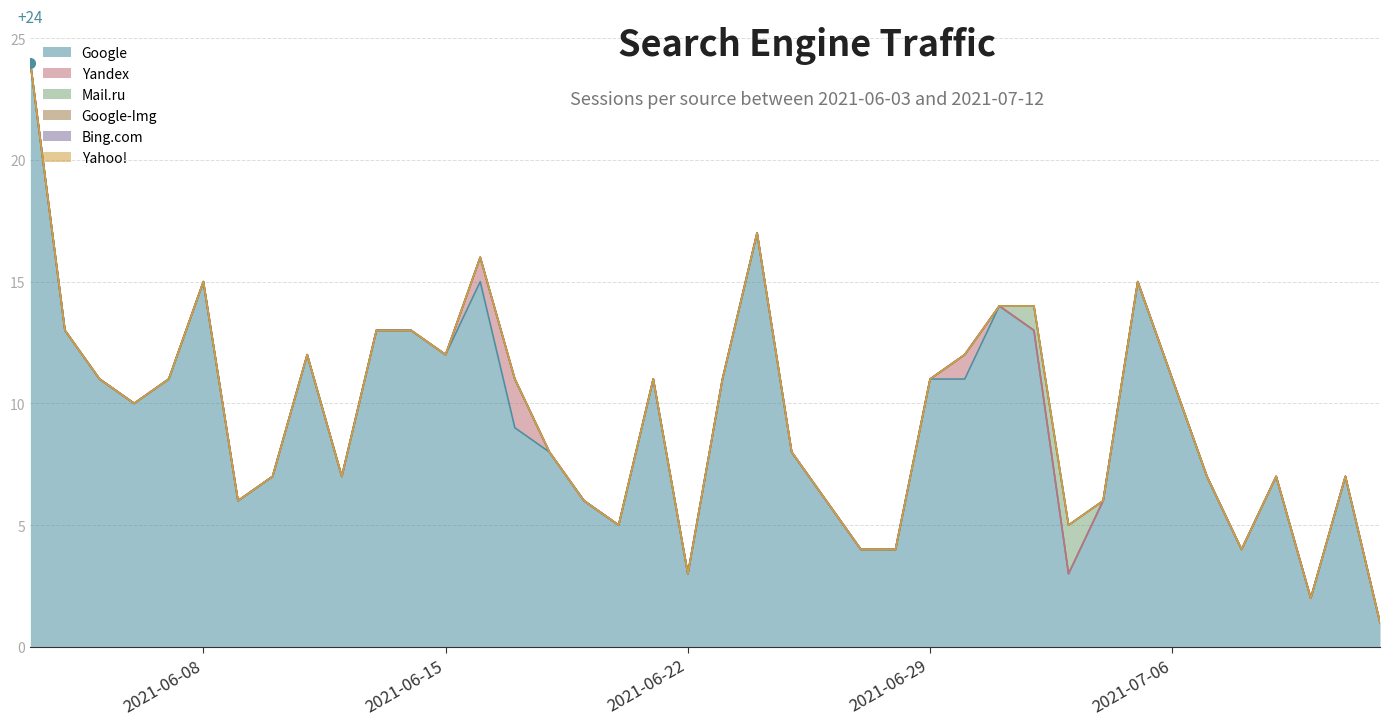

True or false: Bing.com and Google-Img intersect in this chart.

False